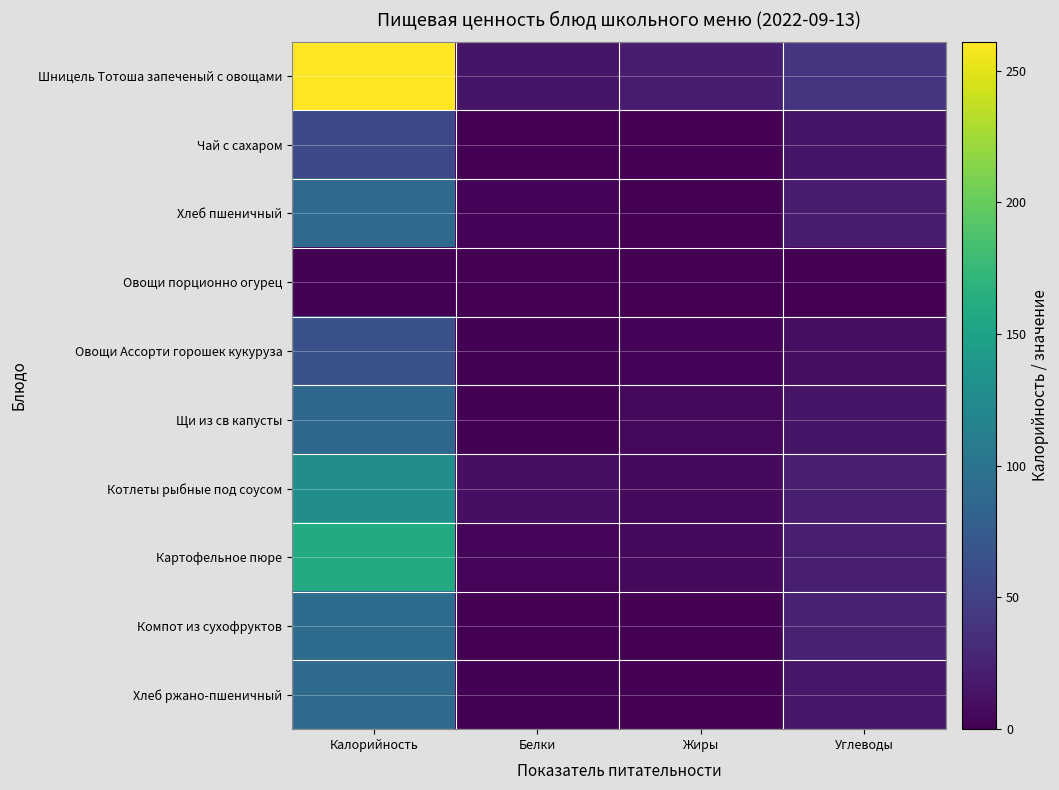

List the series in order of their peak value, lowest first.

Овощи порционно огурец, Чай с сахаром, Овощи Ассорти горошек кукуруза, Щи из св капусты, Хлеб пшеничный, Хлеб ржано-пшеничный, Компот из сухофруктов, Котлеты рыбные под соусом, Картофельное пюре, Шницель Тотоша запеченый с овощами